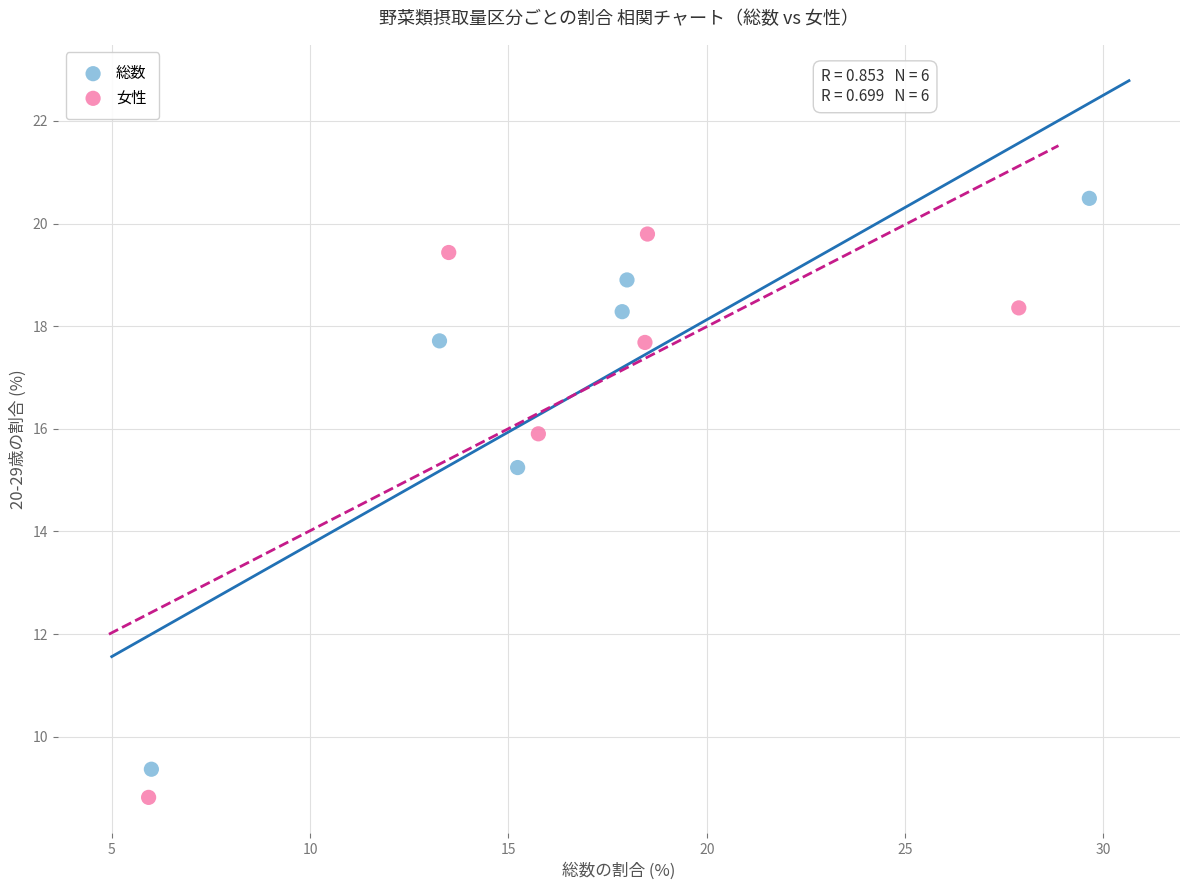

Which series has the largest Y range (max minus min)?

総数